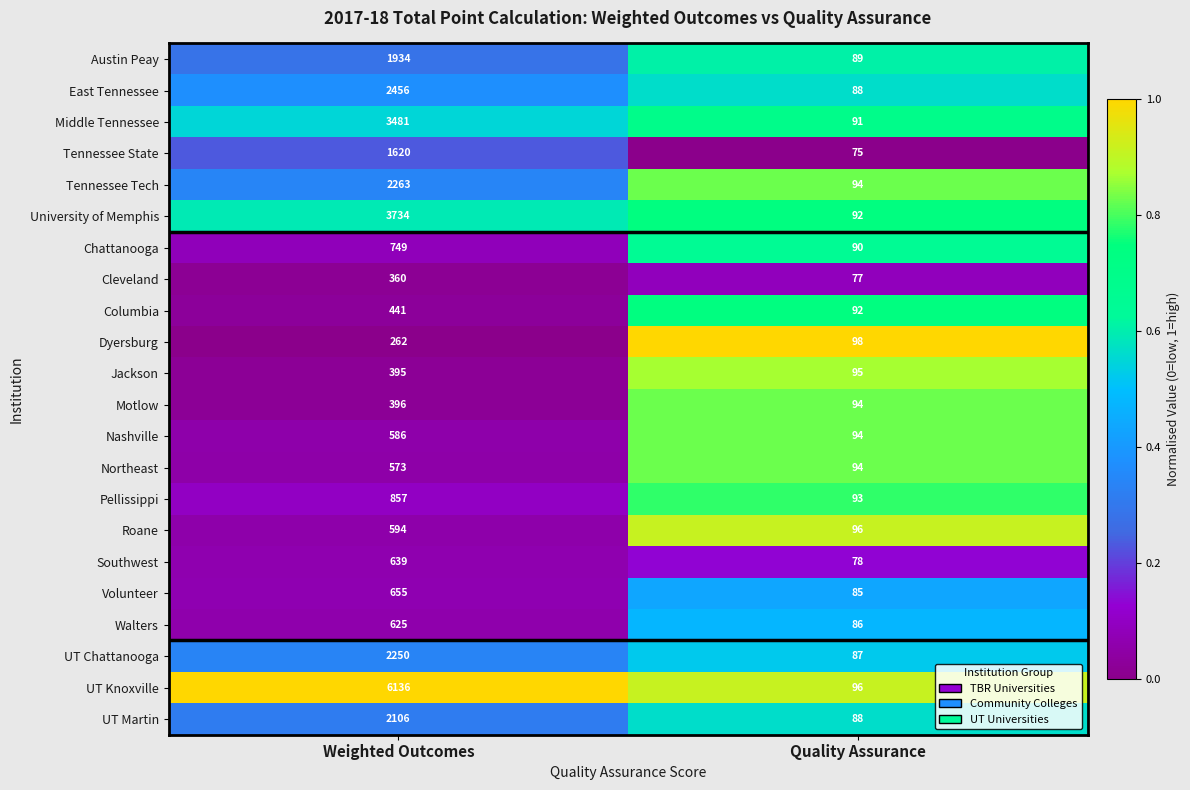

True or false: UT Martin has a value of 3326 at Weighted Outcomes.

False